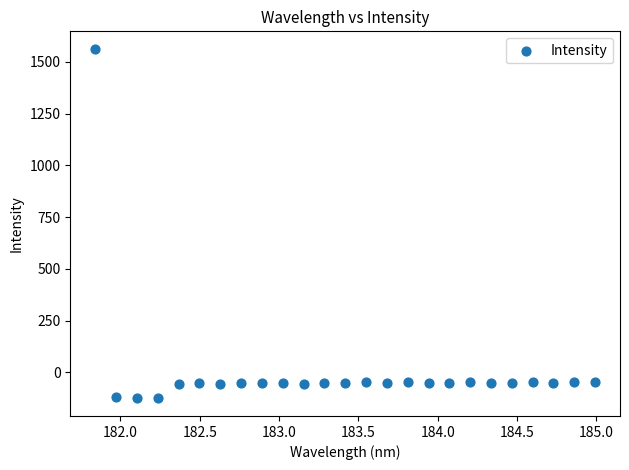

What is the range of X values (max minus min)?

3.1